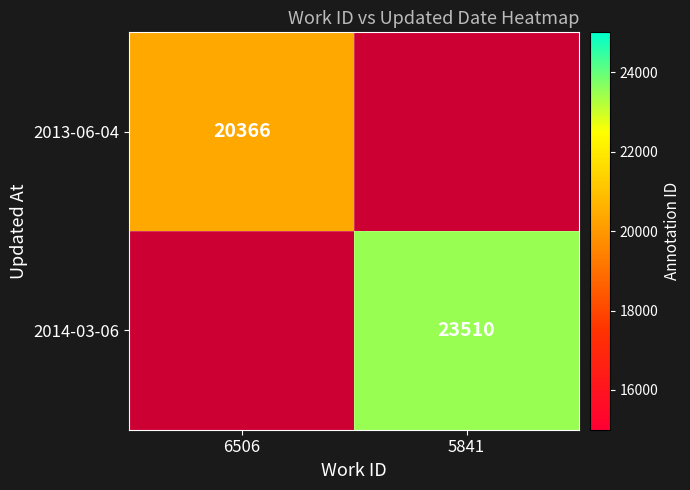

The value of 2014-03-06 at 5841 is 23510. True or false?

True